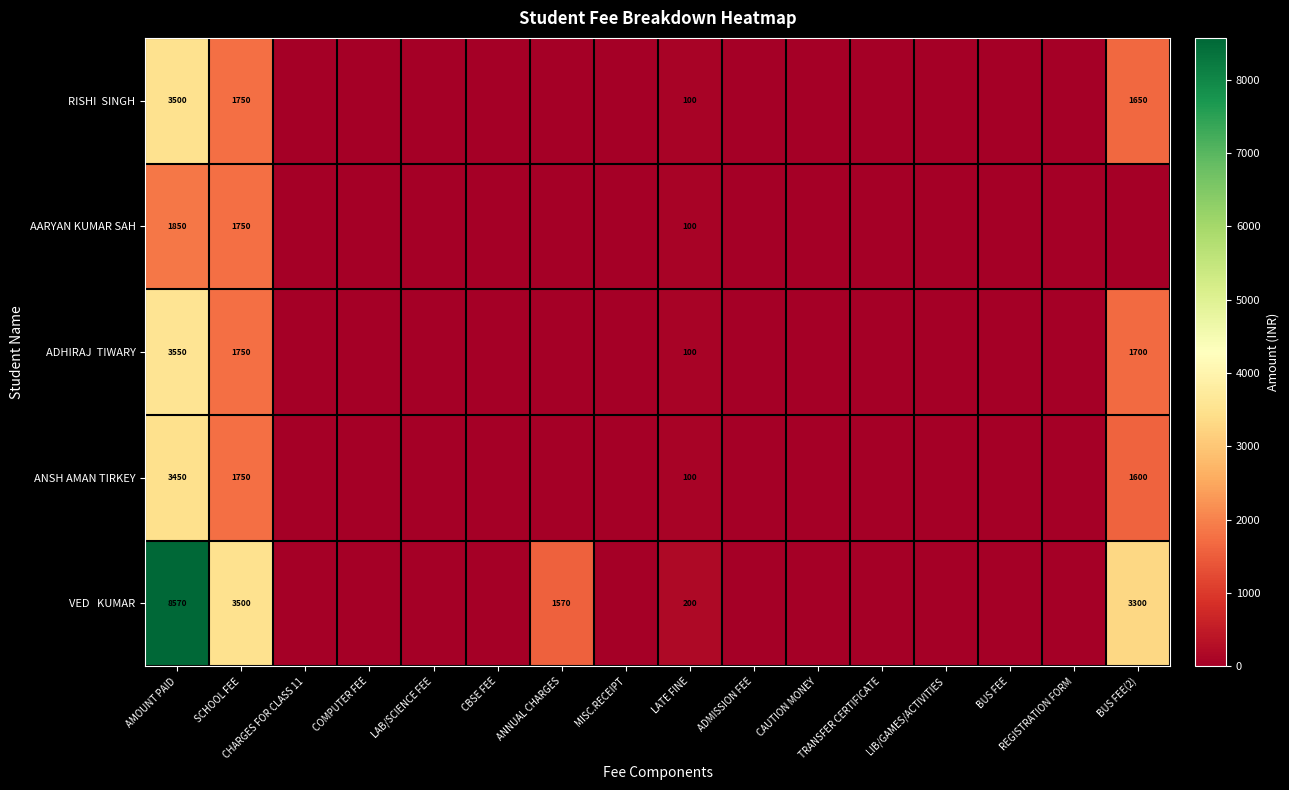

Rank the series by their maximum value, from lowest to highest.

AARYAN KUMAR SAH, ANSH AMAN TIRKEY, RISHI SINGH, ADHIRAJ TIWARY, VED KUMAR